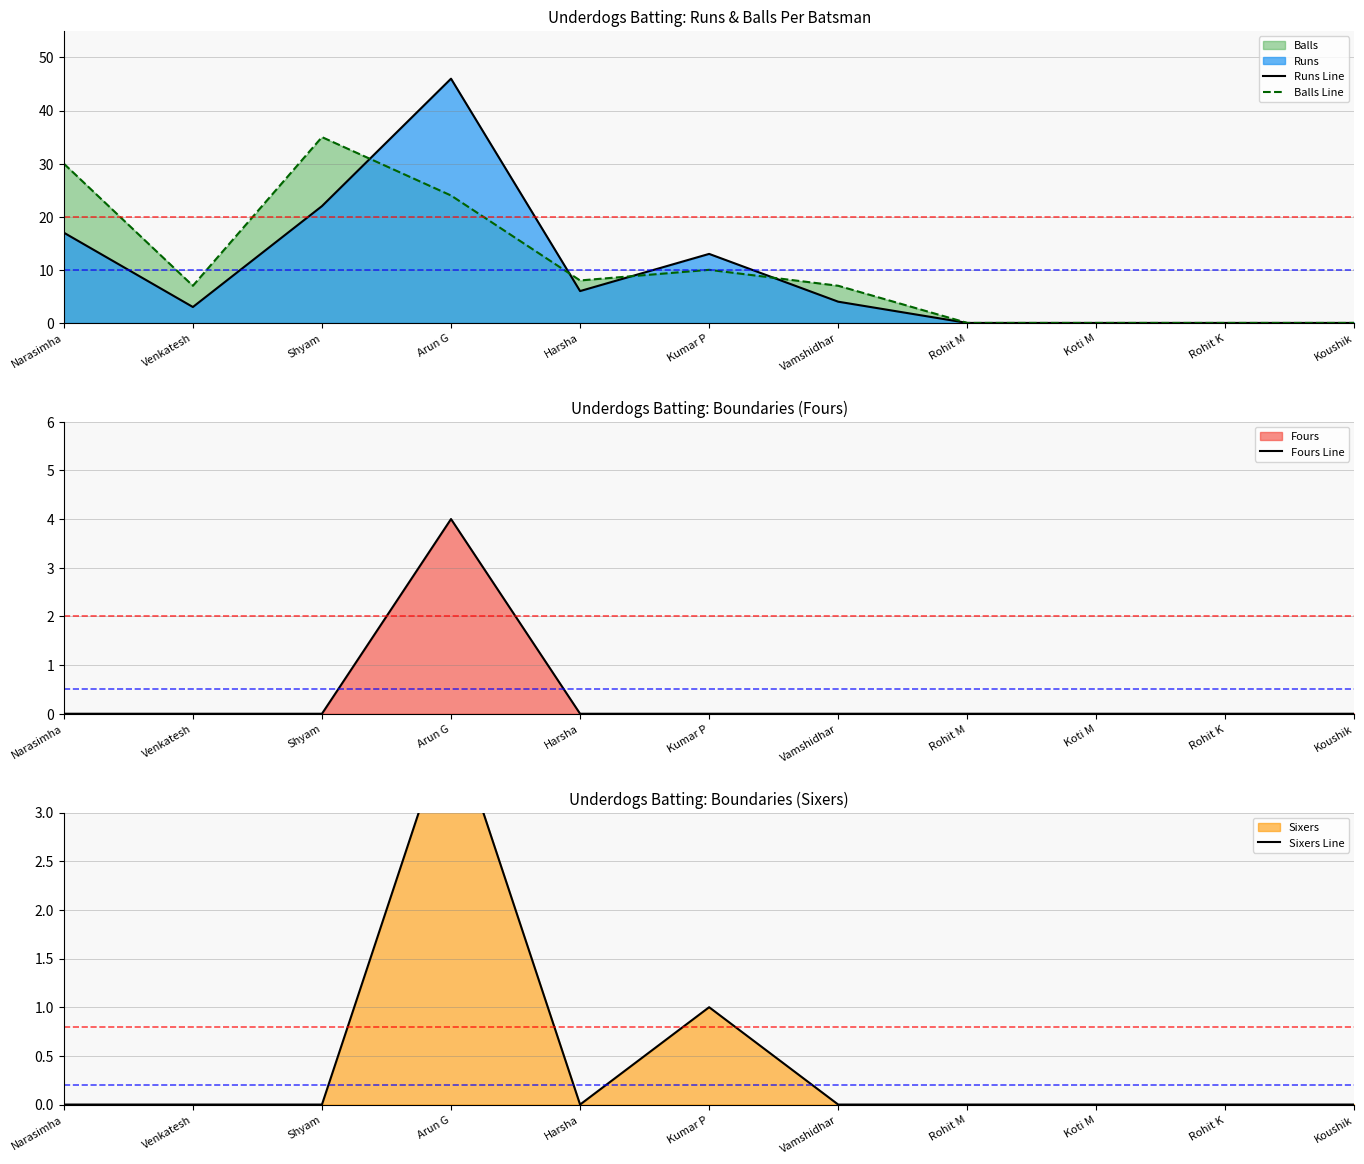

How many lines are shown in the chart?

4